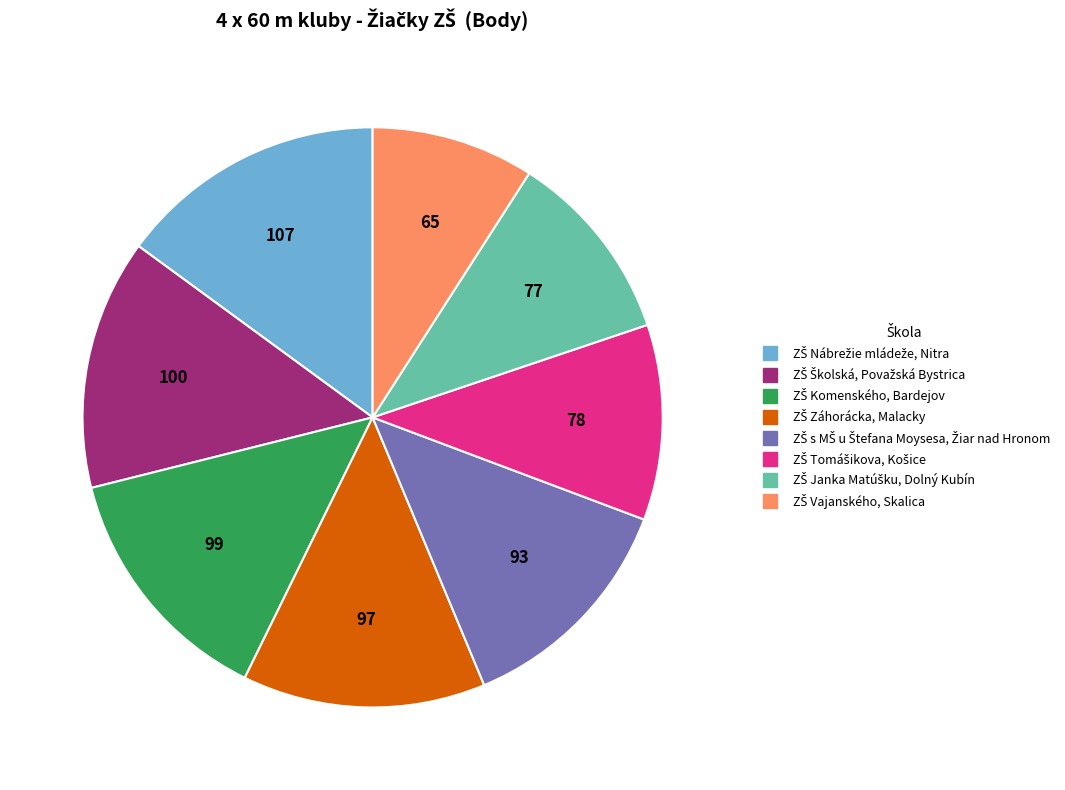

Is there a majority slice in this chart?

No